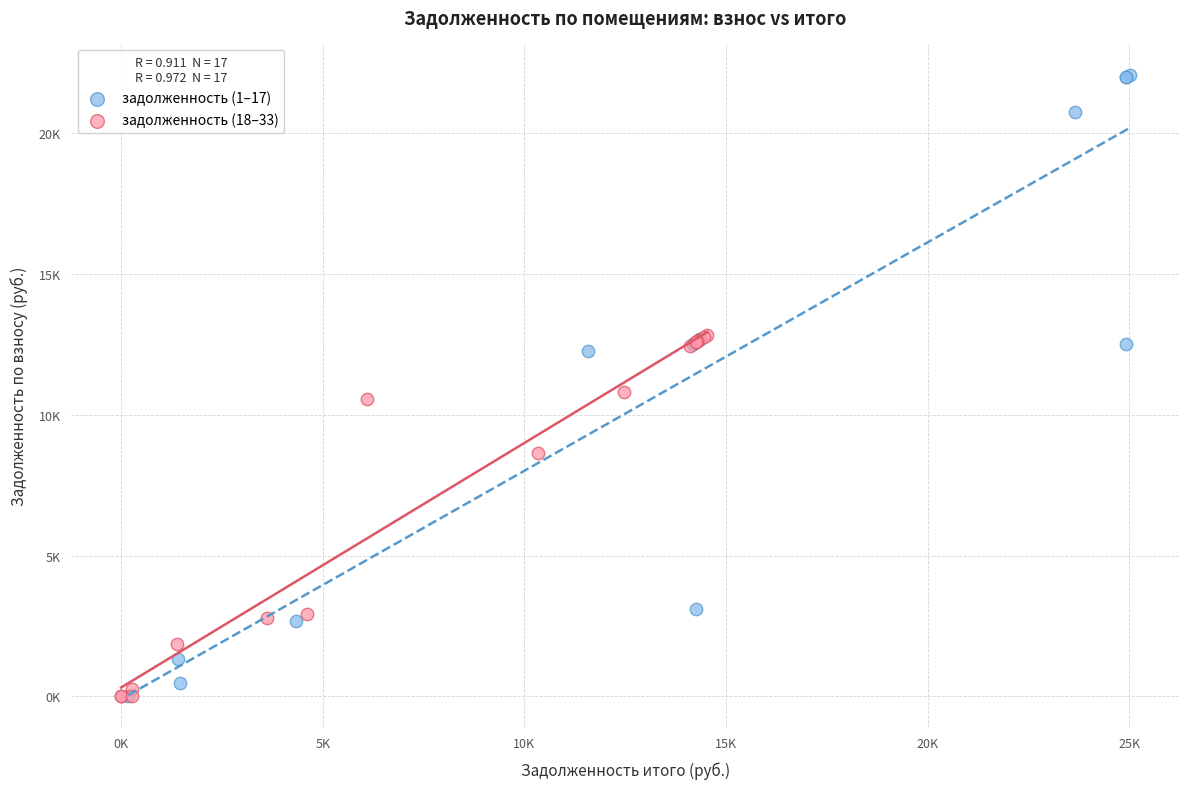

What are all the series names shown in the legend?

задолженность (1–17), задолженность (18–33)